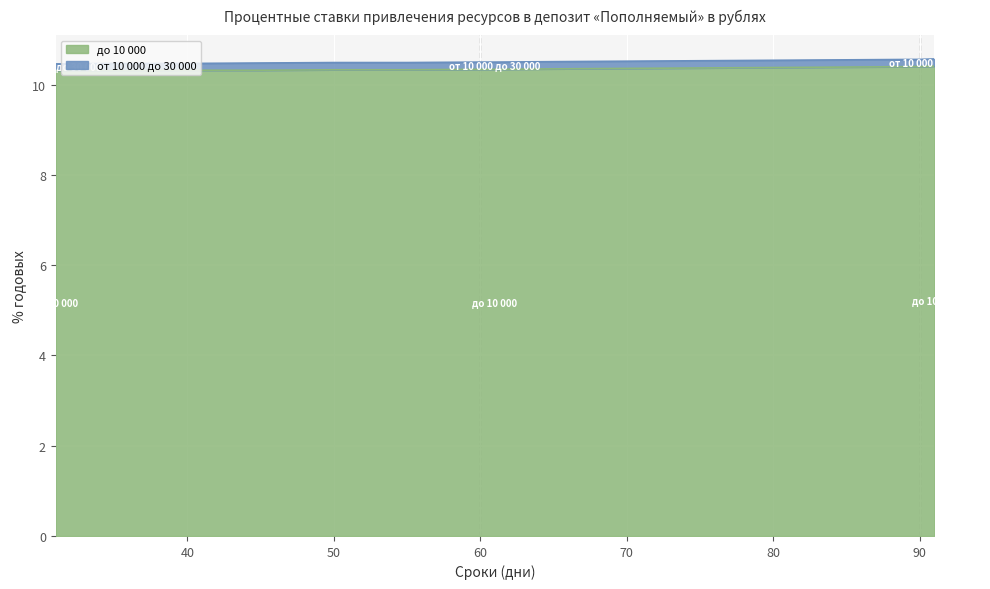

Rank the categories by до 10 000 value from lowest to highest.

31, 35, 40, 45, 50, 55, 60, 61, 65, 70, 75, 80, 85, 90, 91